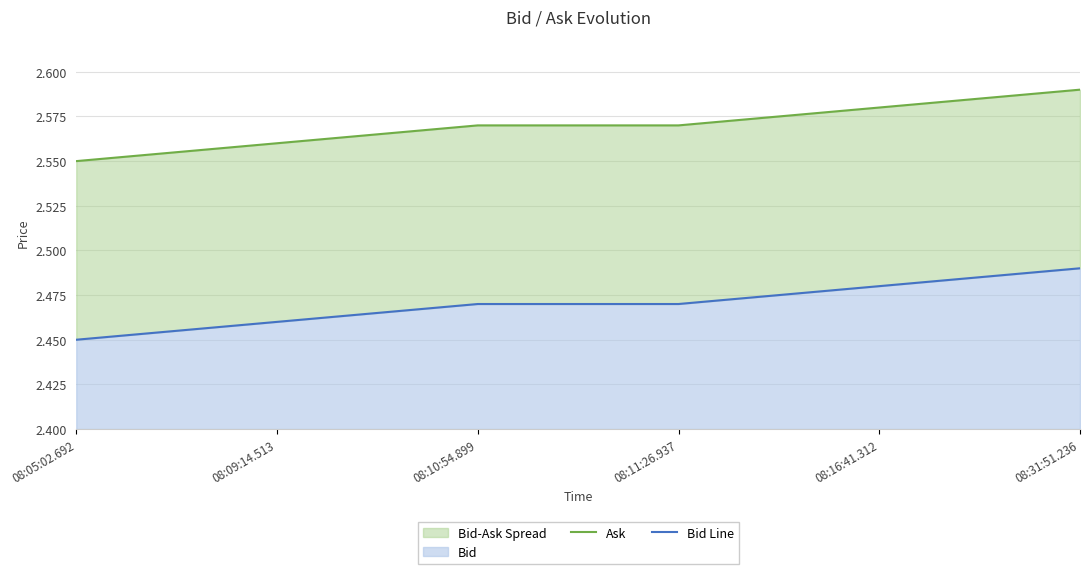

True or false: Bid Line and Ask cross at least once.

False